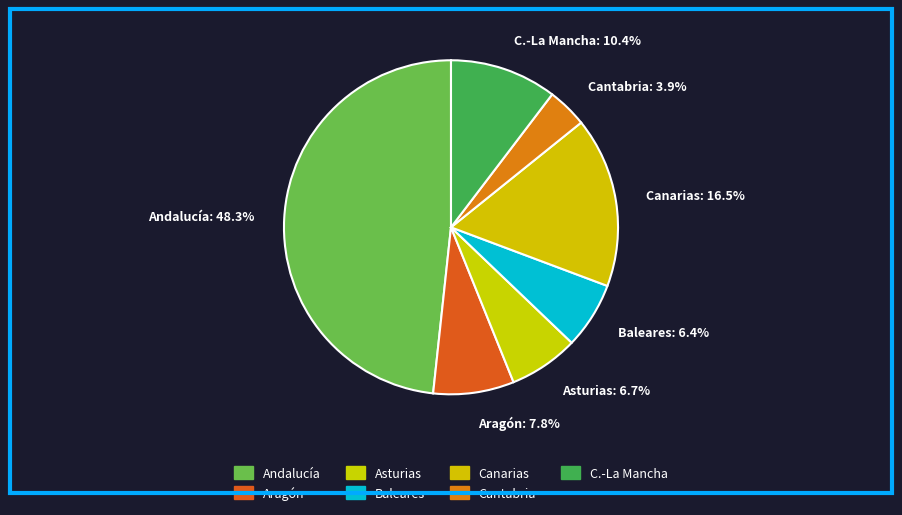

What percentage is NOT represented by Baleares: 6.4%?

93.6%